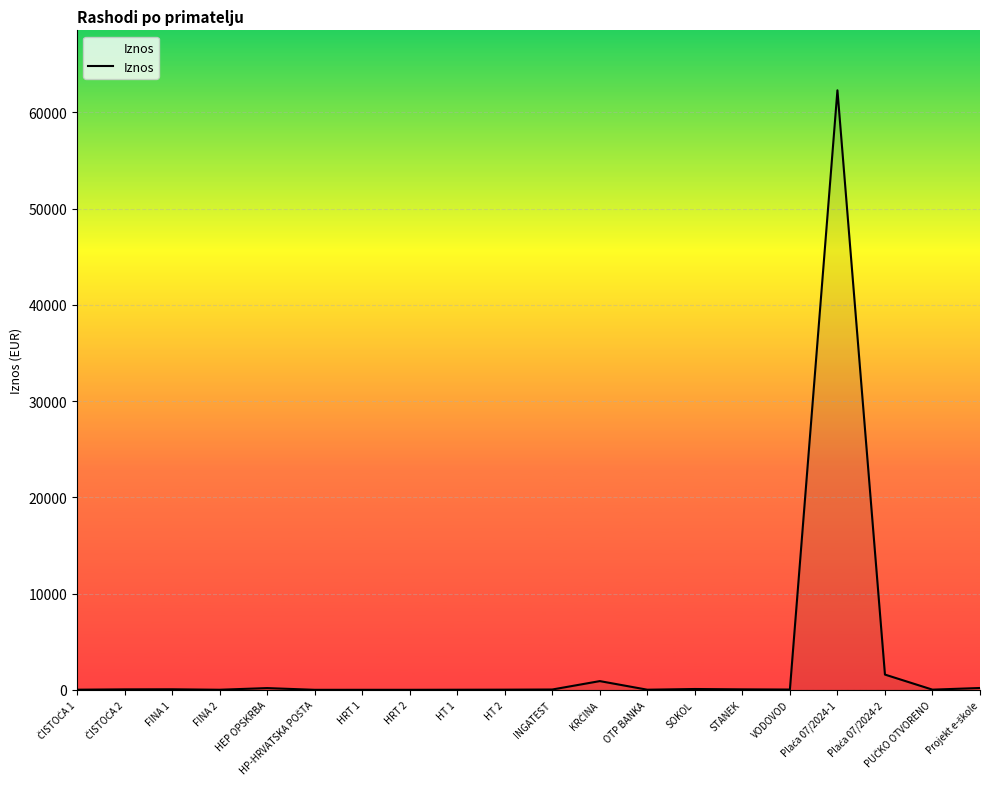

How many lines are shown in the chart?

1